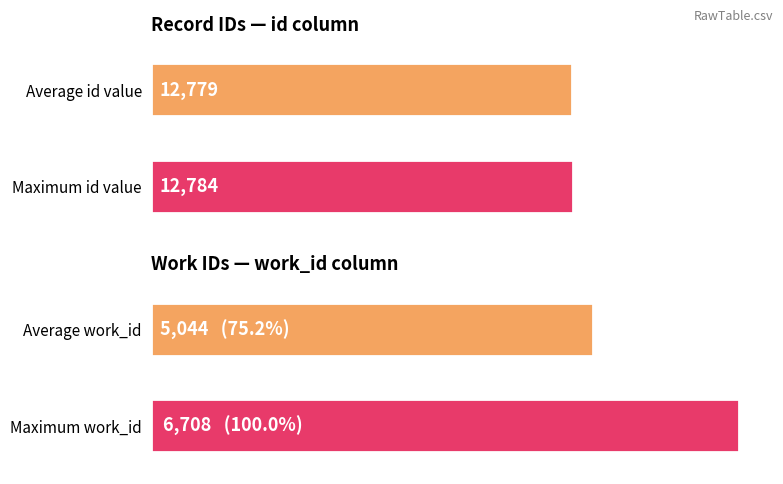

Is the value of work_id at 2005-08-18 greater than the value of id at 2005-08-18?

No